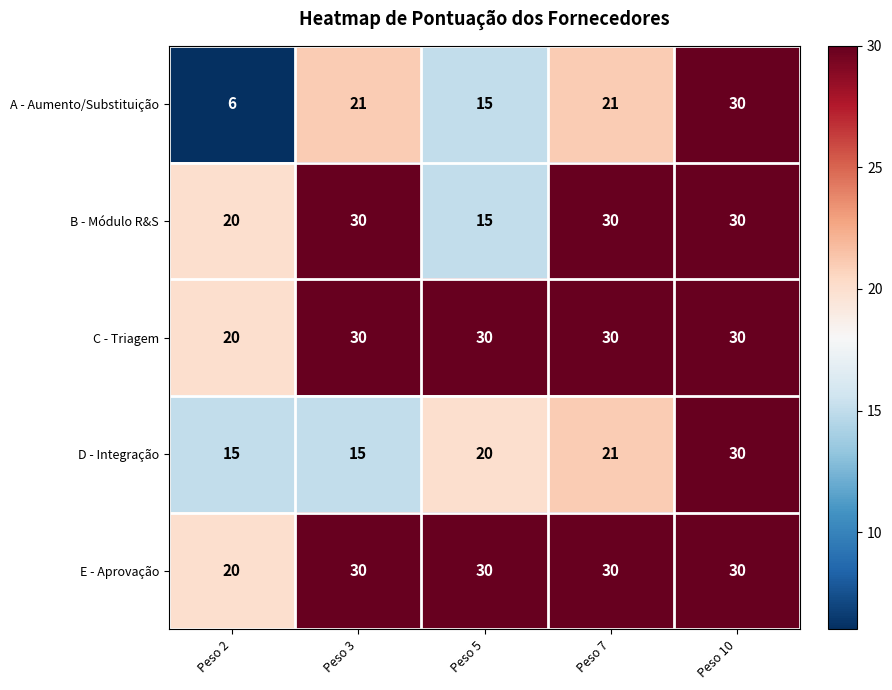

Reading left to right, extract all data points from this chart.

A - Aumento/Substituição: 6	21	15	21	30
B - Módulo R&S: 20	30	15	30	30
C - Triagem: 20	30	30	30	30
D - Integração: 15	15	20	21	30
E - Aprovação: 20	30	30	30	30